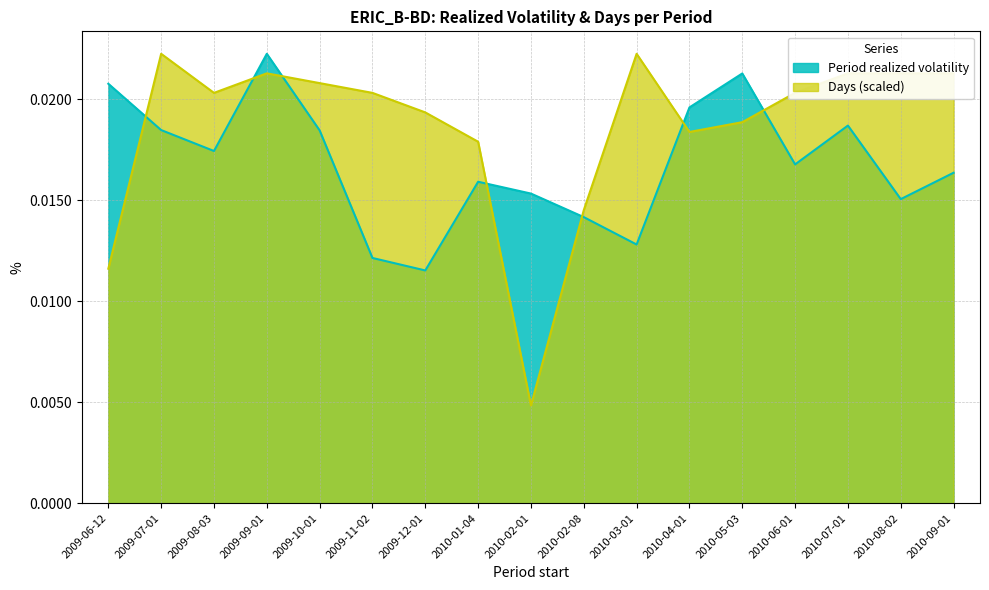

What is the label of the 11th point from the left?

2010-03-01